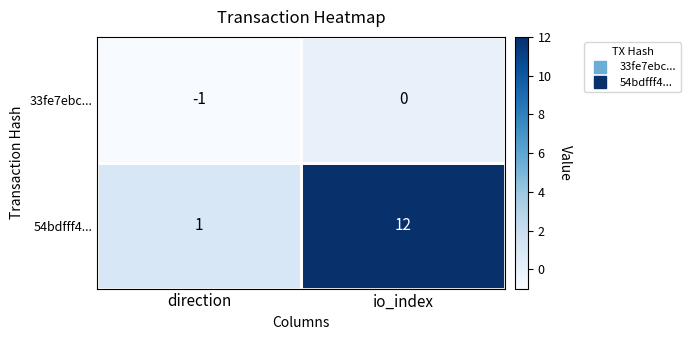

Rank the series by their average value, from lowest to highest.

33fe7ebc..., 54bdfff4...